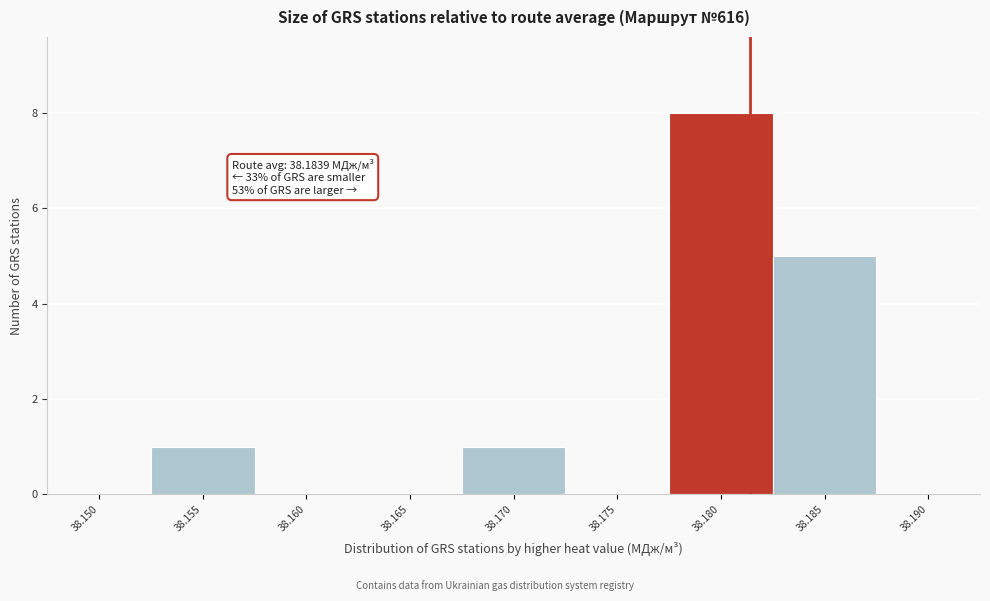

Reading right to left, extract all data points from this chart.

38.190=0	38.185=5	38.180=8	38.175=0	38.170=1	38.165=0	38.160=0	38.155=1	38.150=0